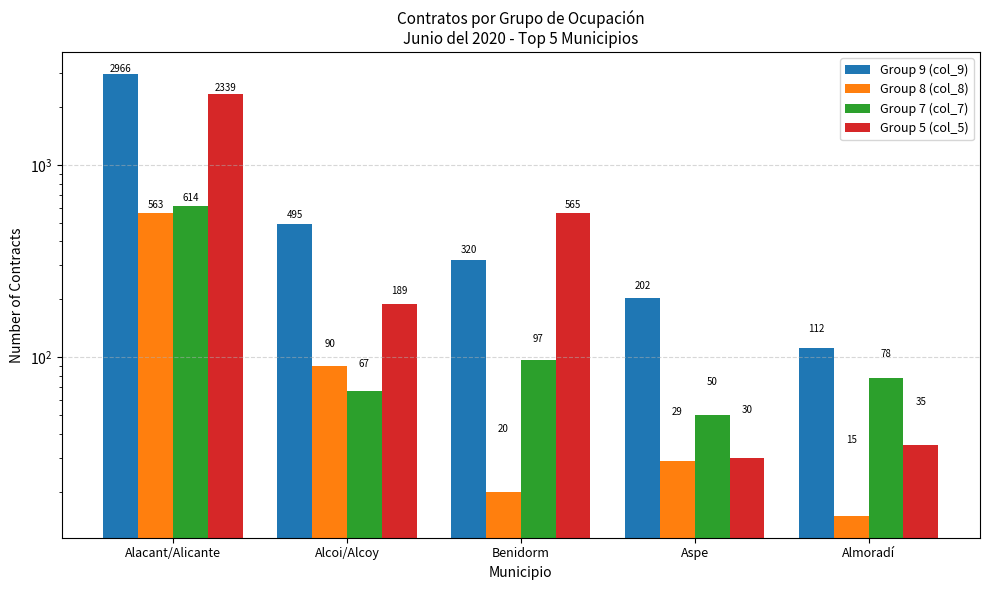

At which label does Group 9 (col_9) reach its minimum?

Almoradí